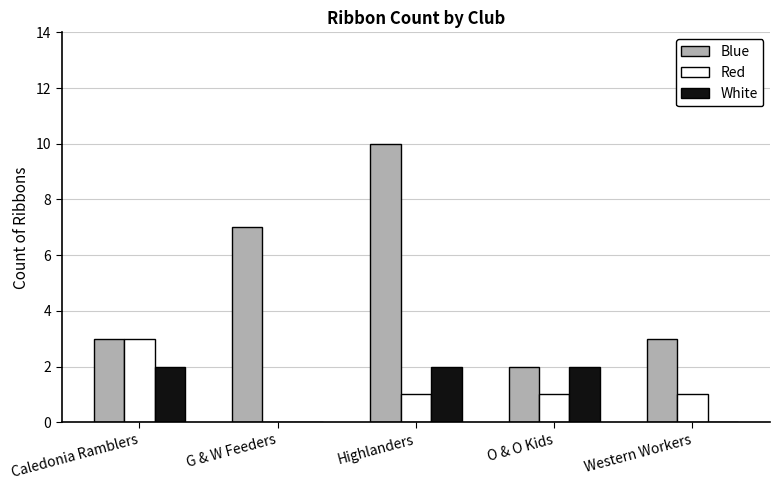

What is the sum of the White values at Caledonia Ramblers and Highlanders?

4